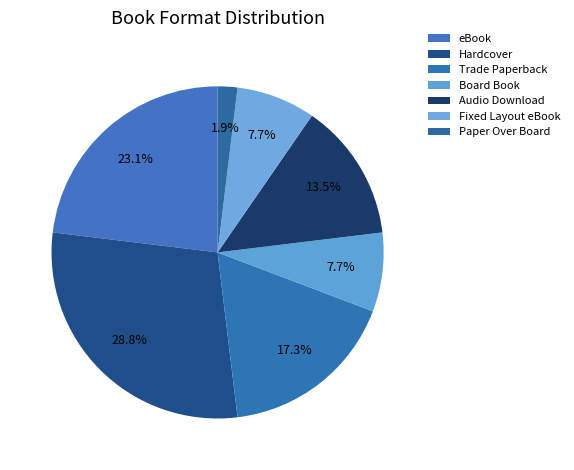

Count the number of slices in the pie.

7